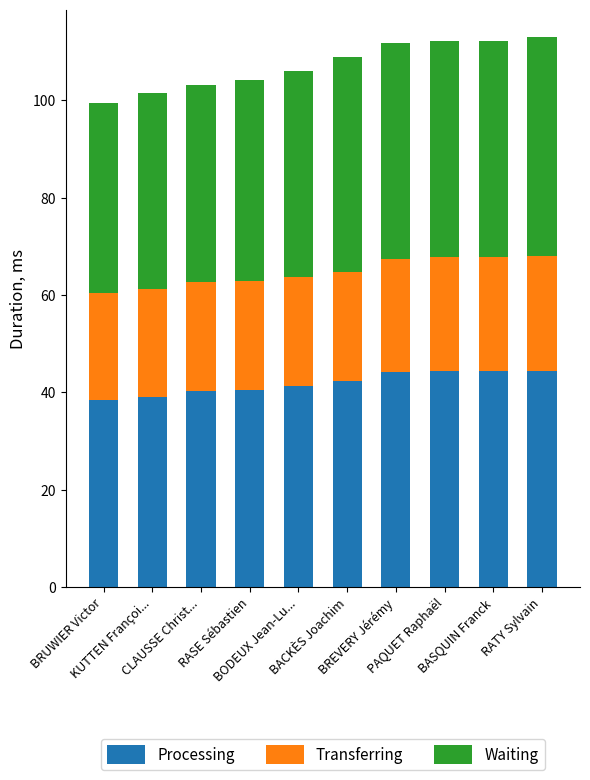

What is the value of the Processing bar at the 6th from the left?

42.4